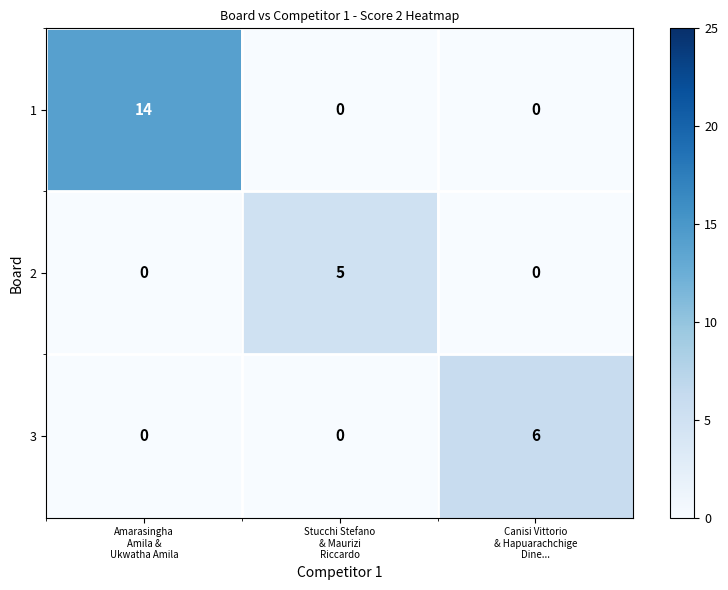

How many 2 values are between 0 and 5?

3